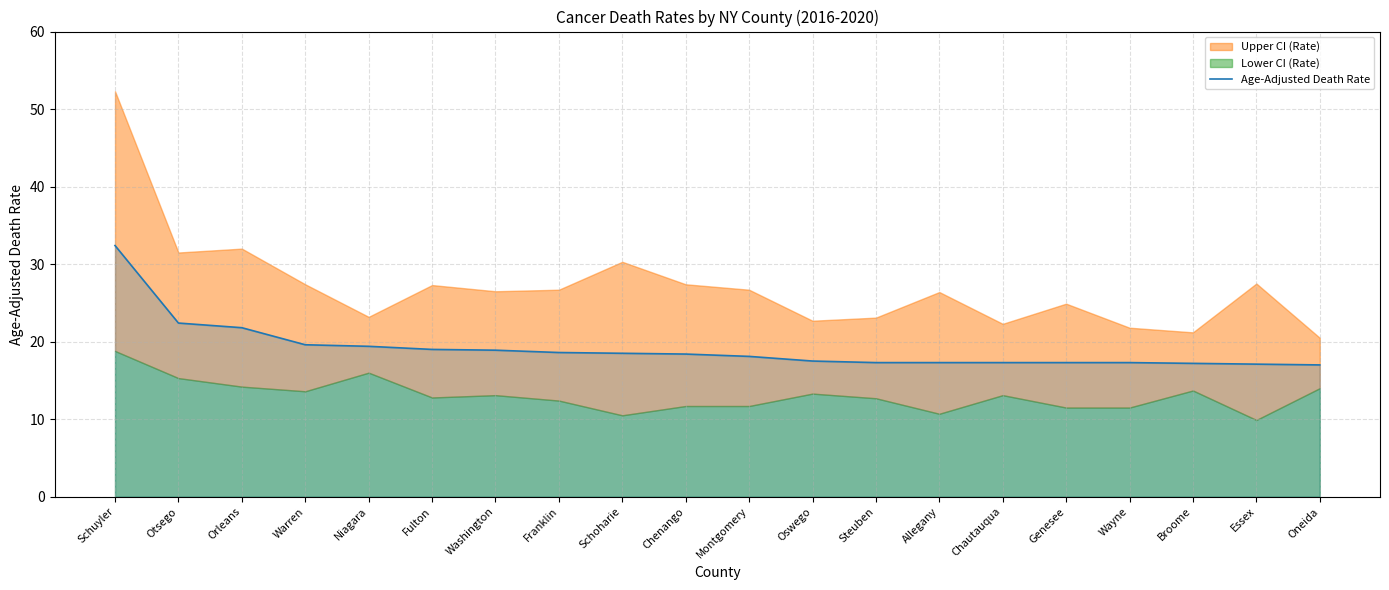

Is it true that the value at Genesee is 5.6?

False